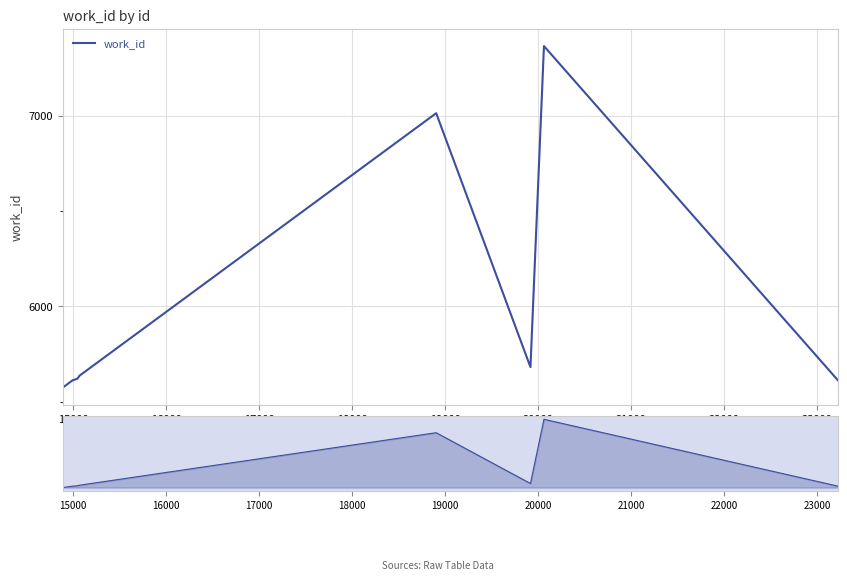

How many lines are shown in the chart?

1